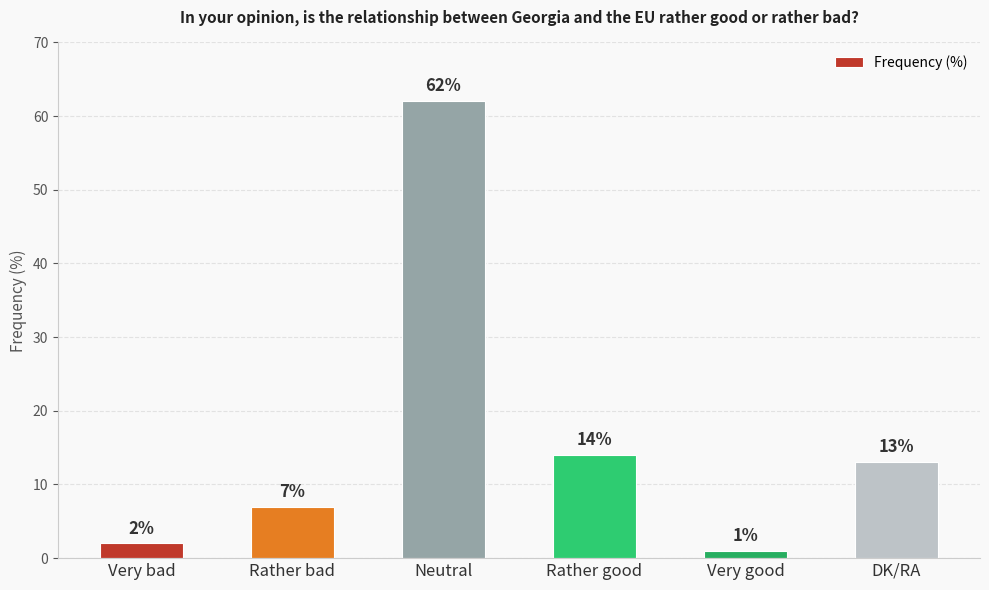

List the labels in order of value, smallest first.

Very good, Very bad, Rather bad, DK/RA, Rather good, Neutral